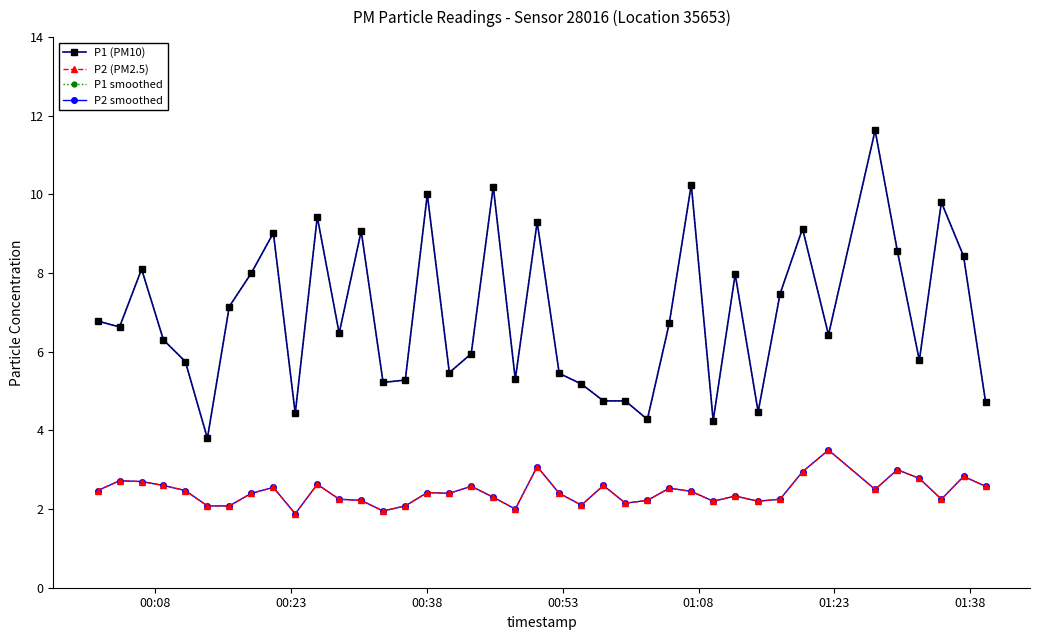

Which series has the widest spread of values?

P1 (PM10)